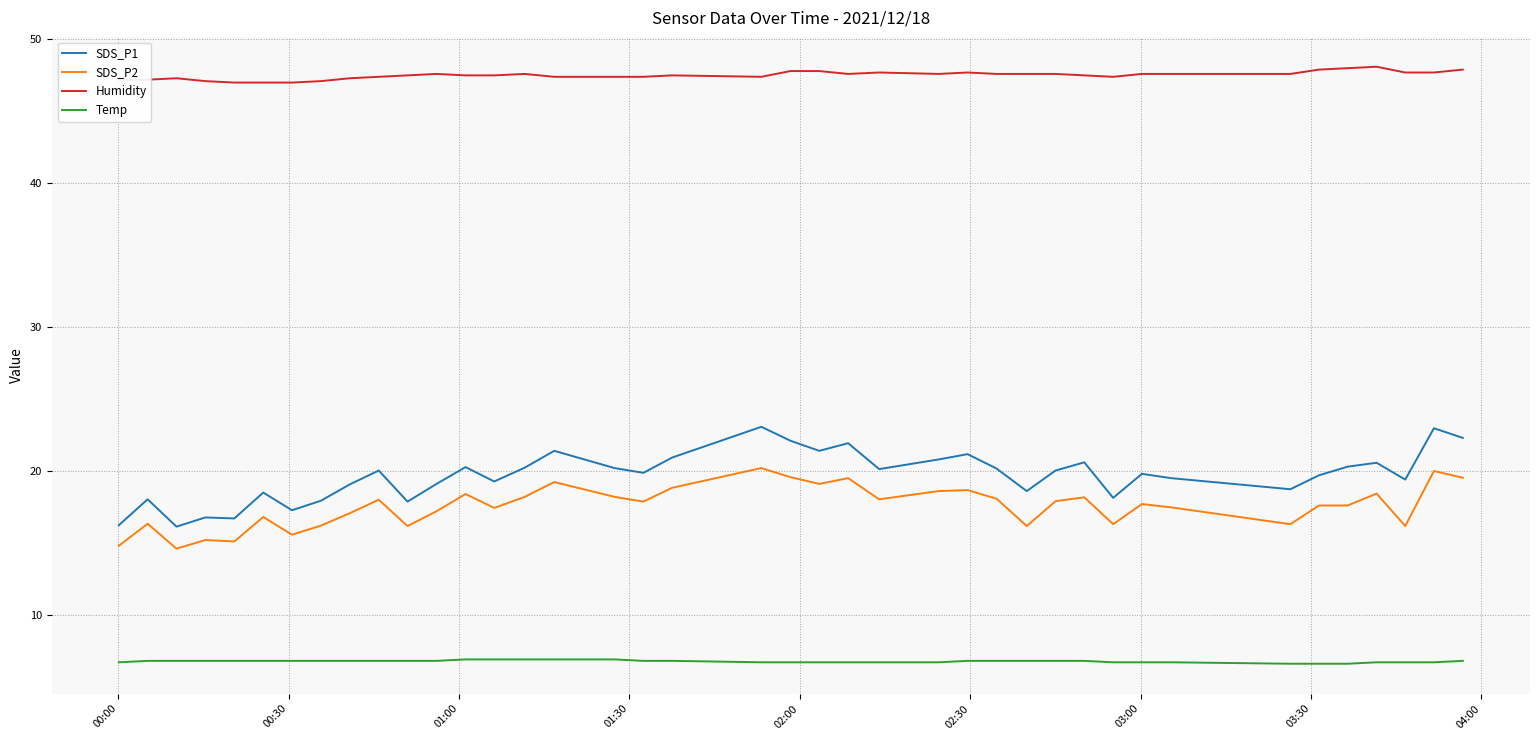

True or false: Temp and SDS_P2 intersect in this chart.

False